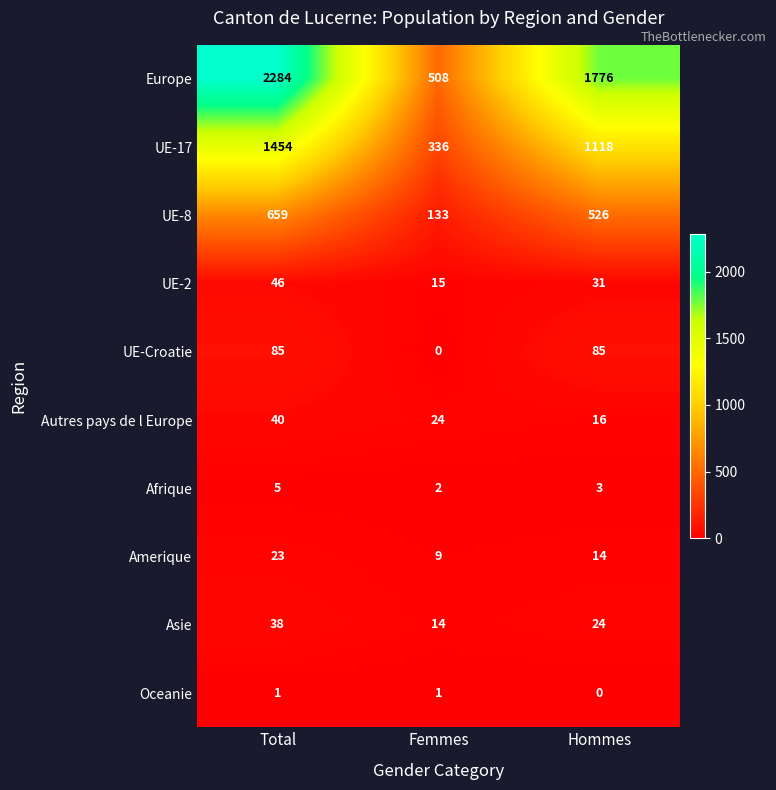

Which series has the largest range (max minus min)?

Europe